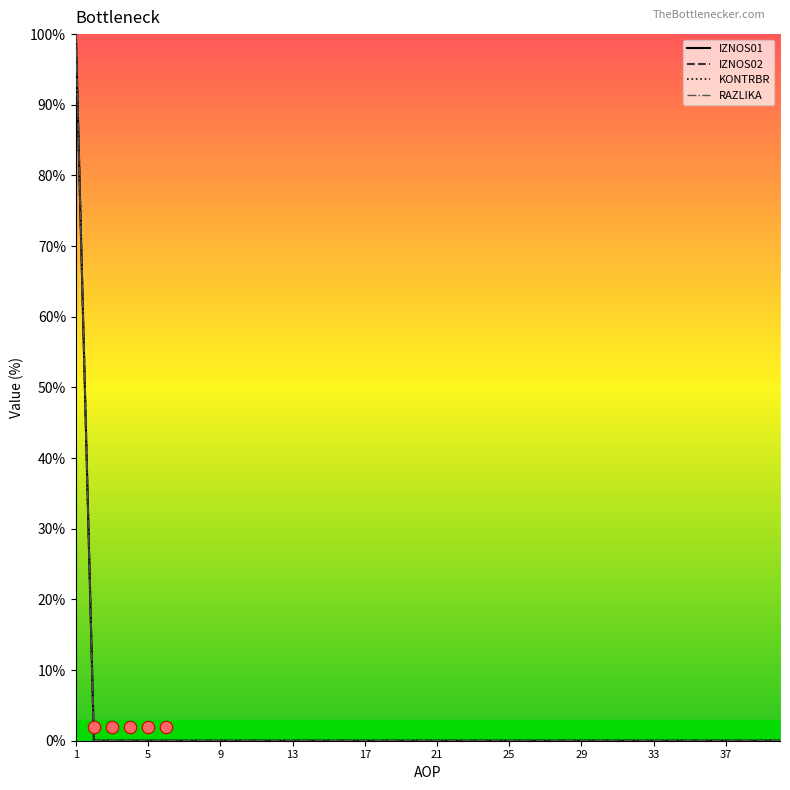

What are all the series names shown in the legend?

IZNOS01, IZNOS02, KONTRBR, RAZLIKA